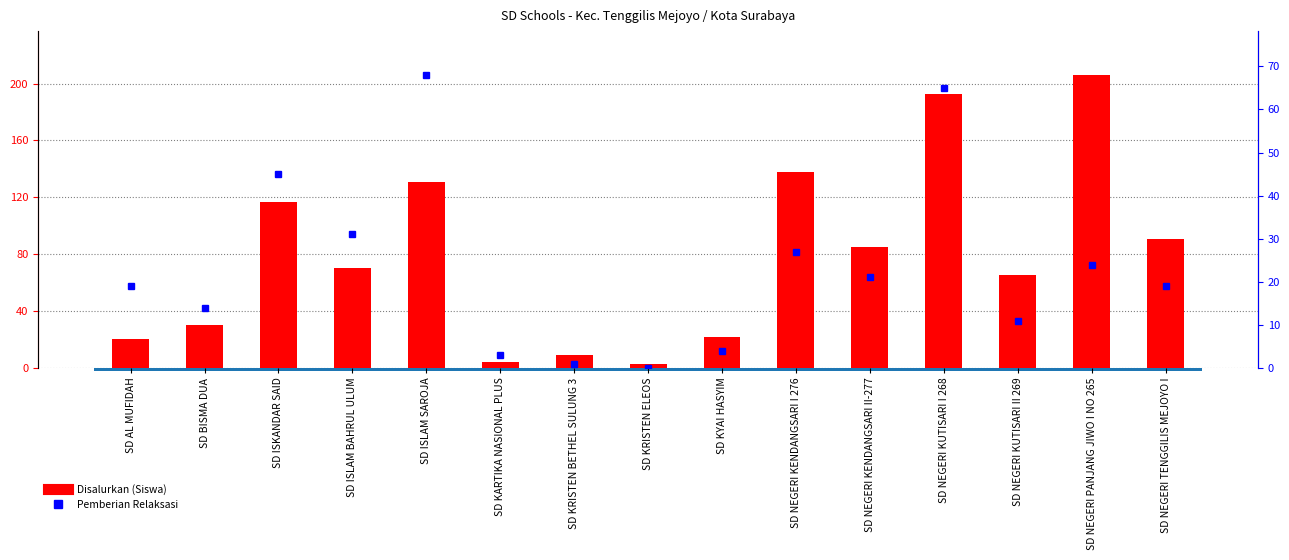

The value of Disalurkan (Siswa) at SD ISKANDAR SAID is 61. True or false?

False